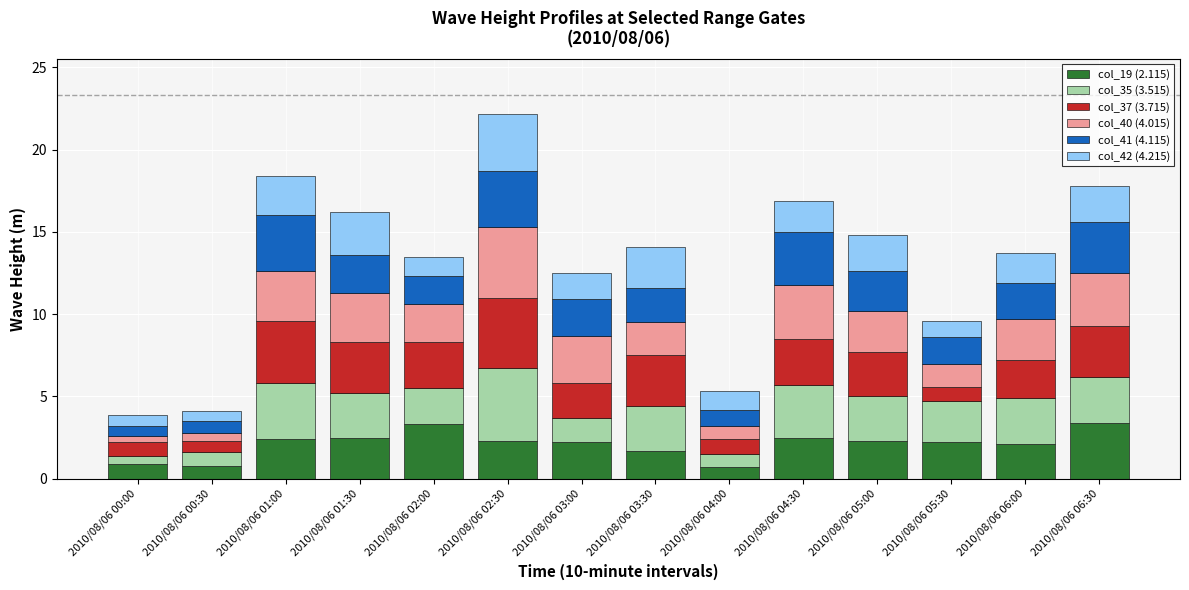

The col_19 (2.115) series shows 5.9 at 2010/08/06 06:30. True or false?

False